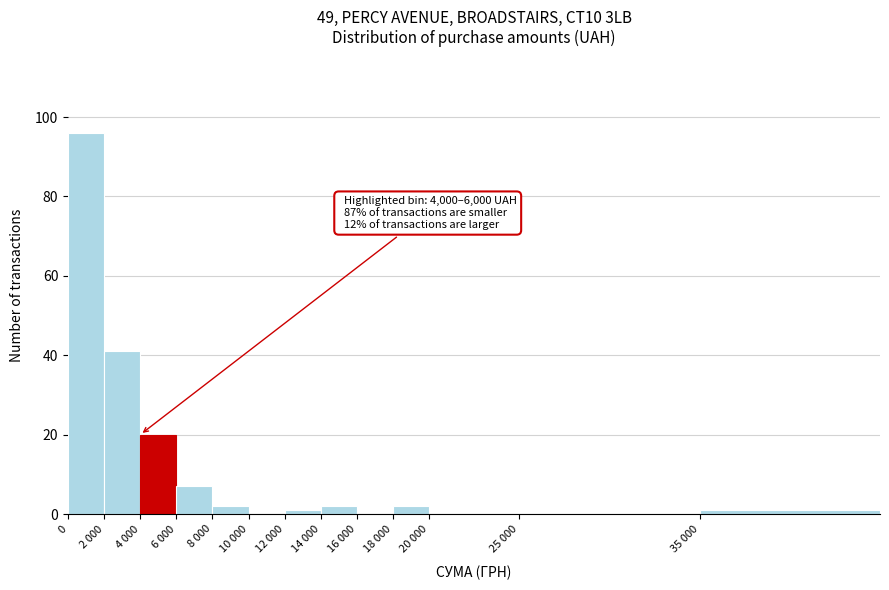

Reading right to left, transcribe all the data shown in this chart.

35 000=1	25 000=0	20 000=0	18 000=2	16 000=0	14 000=2	12 000=1	10 000=0	8 000=2	6 000=7	4 000=20	2 000=41	0=96